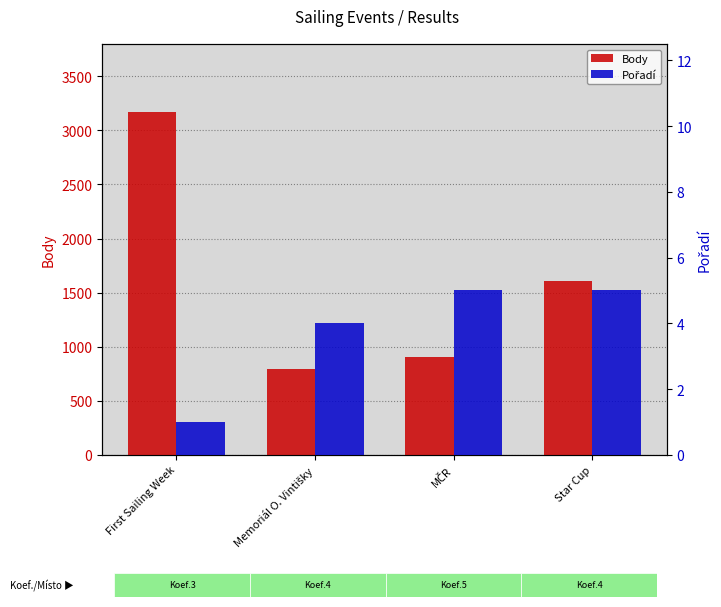

Which series has the widest spread of values?

Body